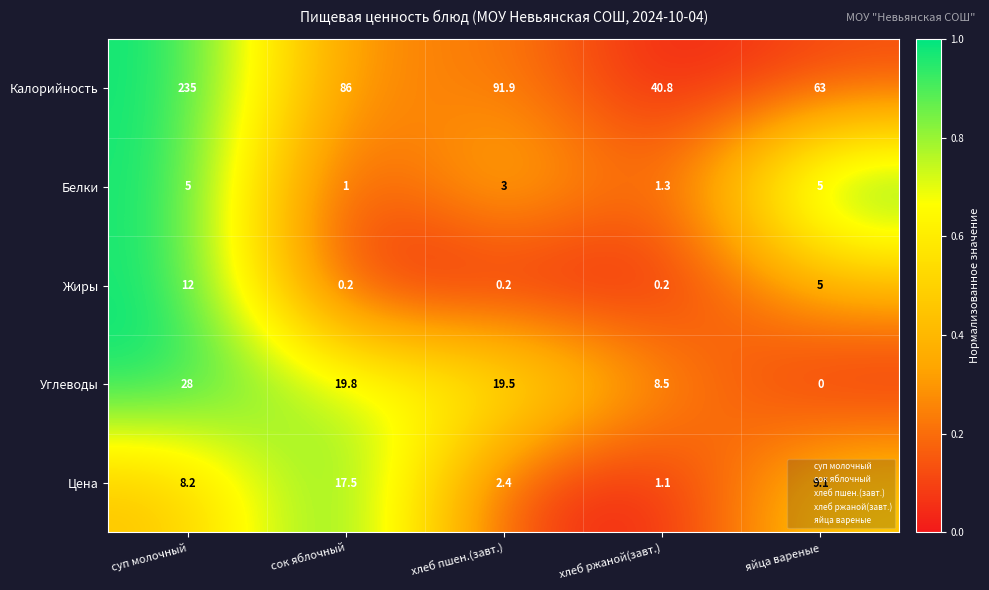

Which category has the highest value across all series?

суп молочный